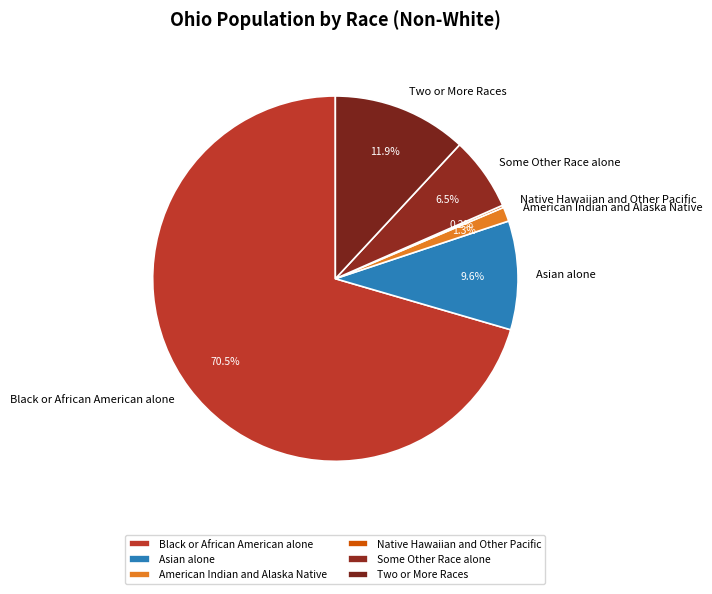

Between Two or More Races and American Indian and Alaska Native, which is larger?

Two or More Races